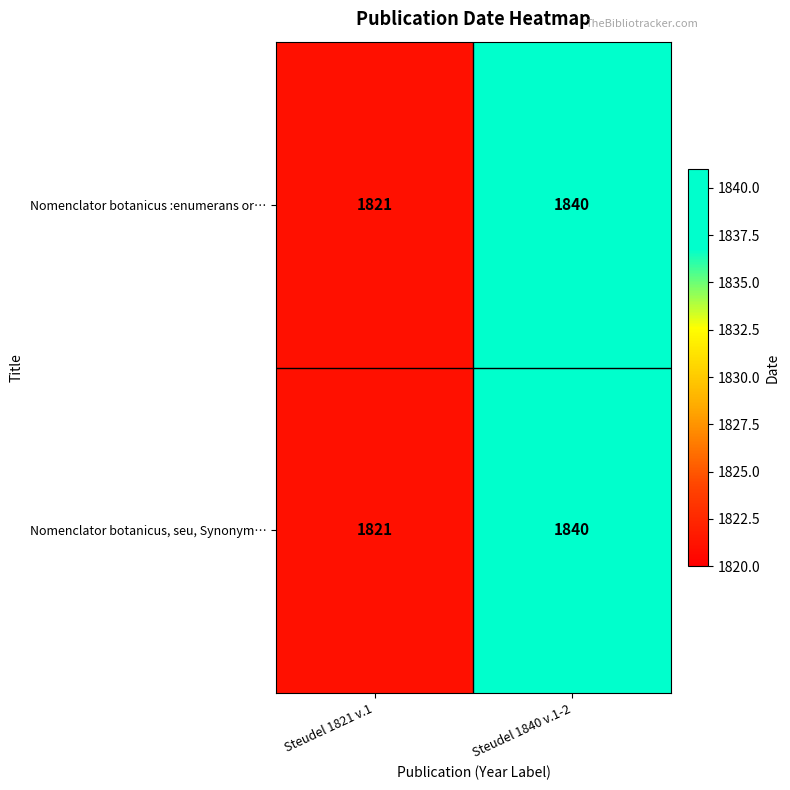

Is it true that Nomenclator botanicus, seu, Synonym… equals 2410 at Steudel 1840 v.1-2?

False